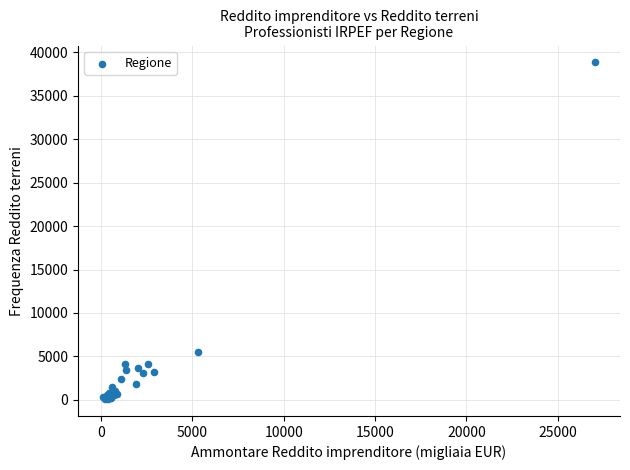

What Y value in the scatter plot is closest to 19459?

5539